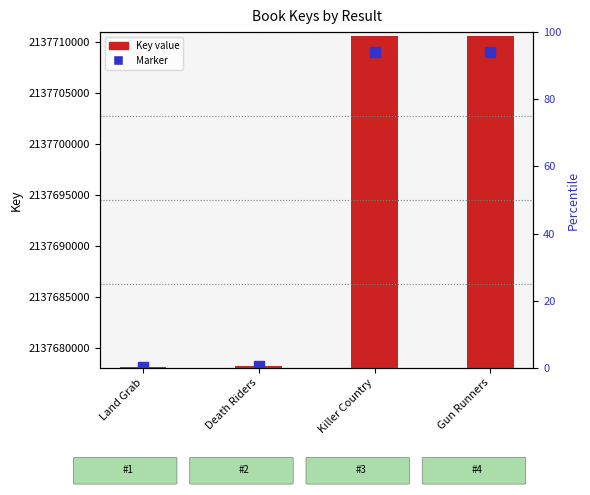

Rank the categories by value from lowest to highest.

Land Grab, Death Riders, Gun Runners, Killer Country